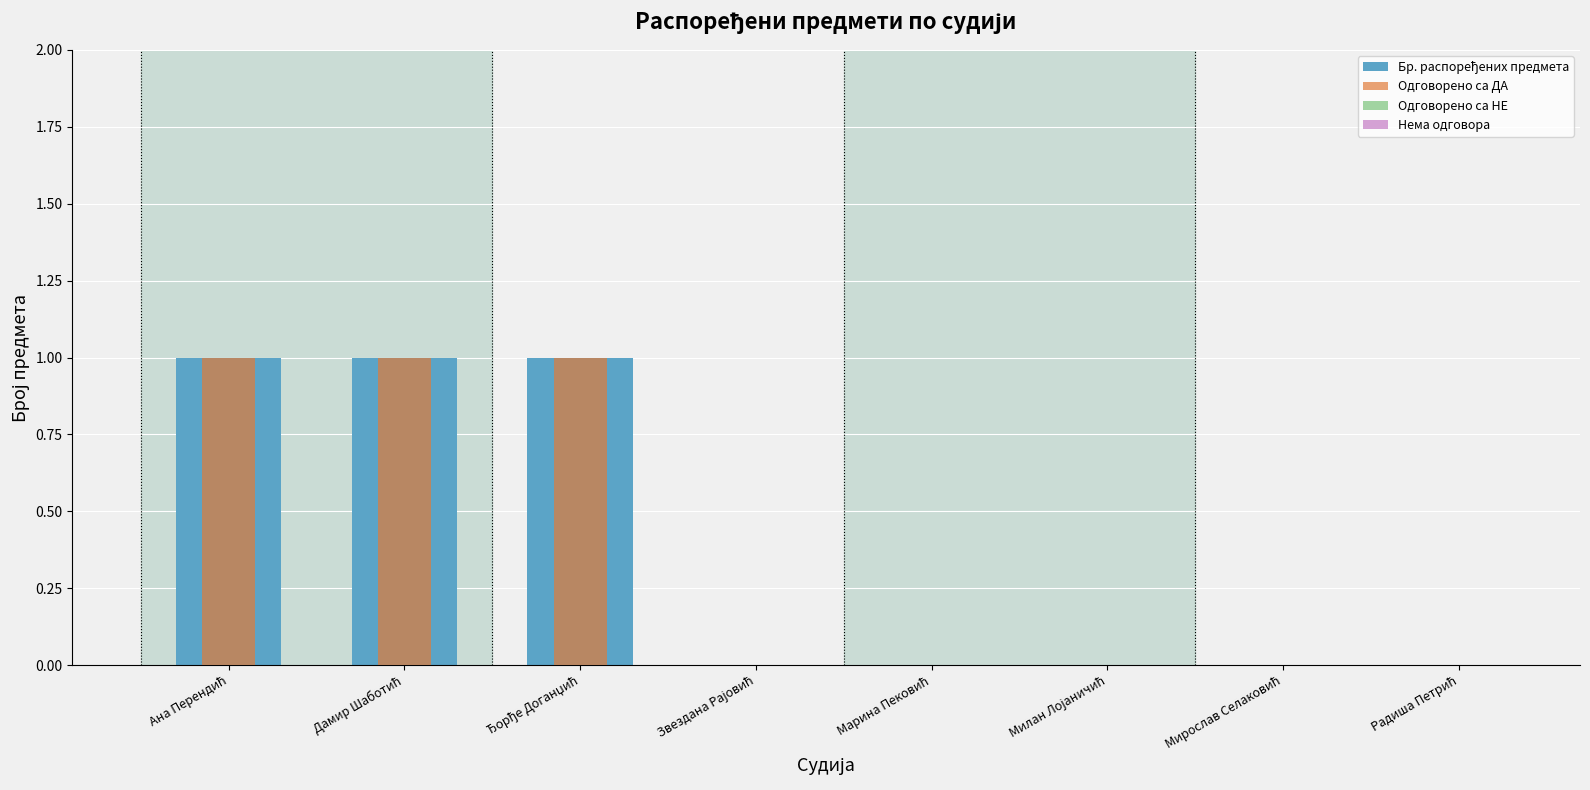

How many data points does each series have?

8